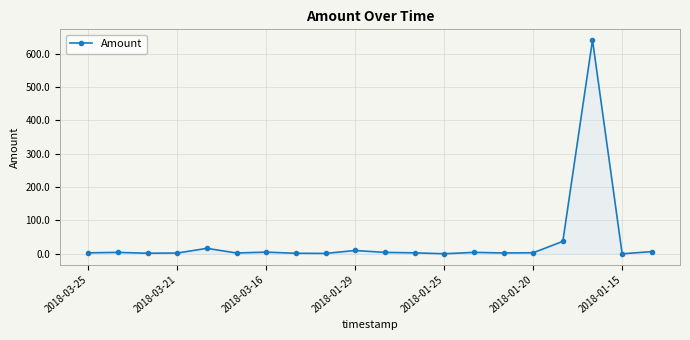

True or false: the data has more than 1 interior local peaks.

True